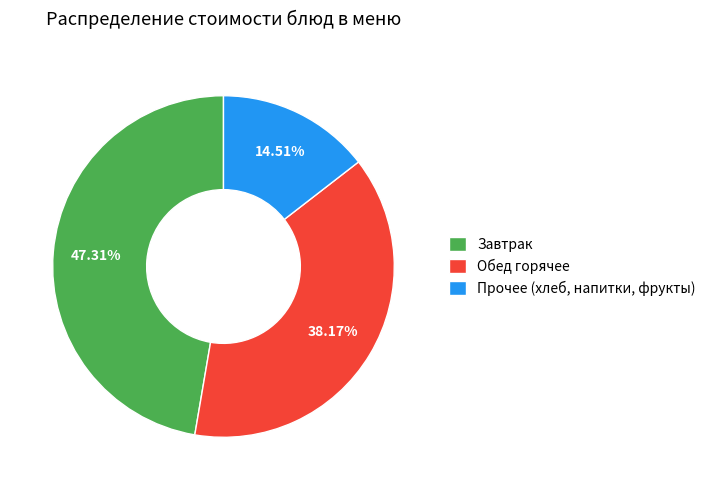

Between Обед горячее and Прочее (хлеб, напитки, фрукты), which is larger?

Обед горячее